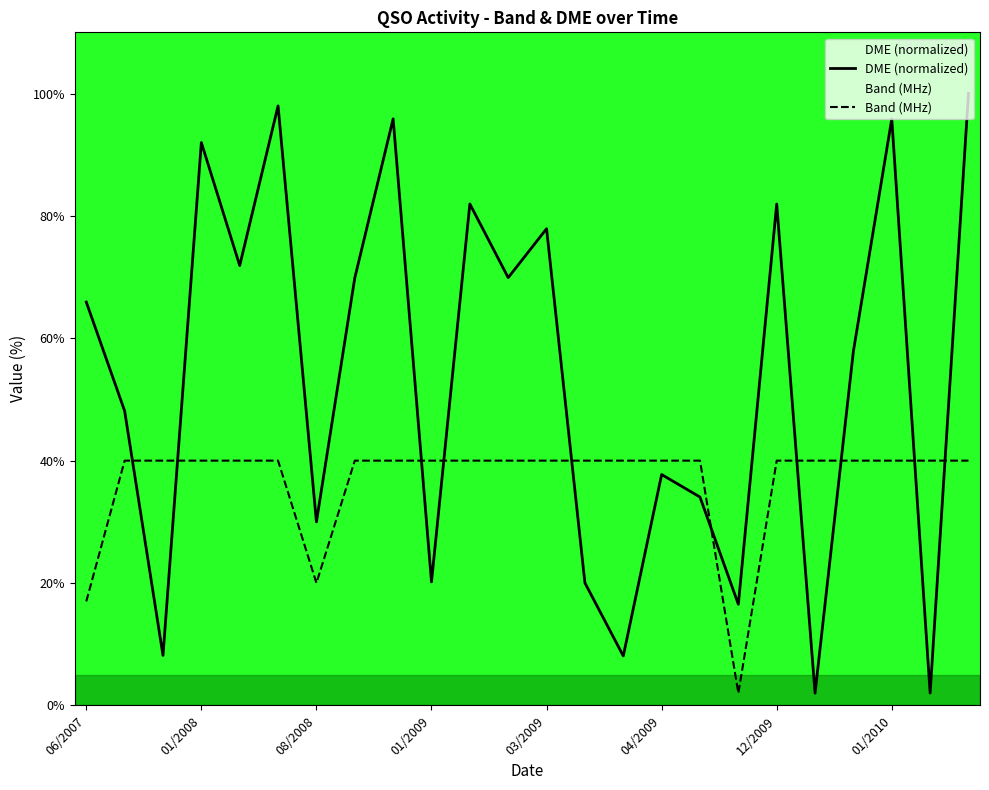

Which series changed the most between 06/2007 and 01/2009?

DME (normalized)